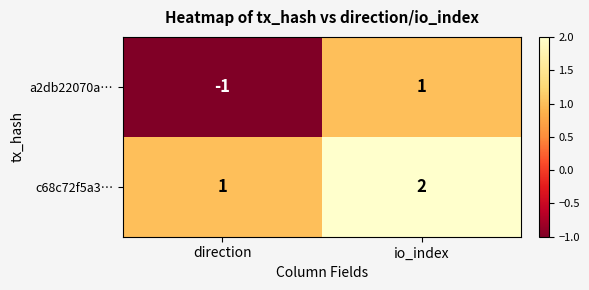

What is the sum of the c68c72f5a3… values at io_index and direction?

3